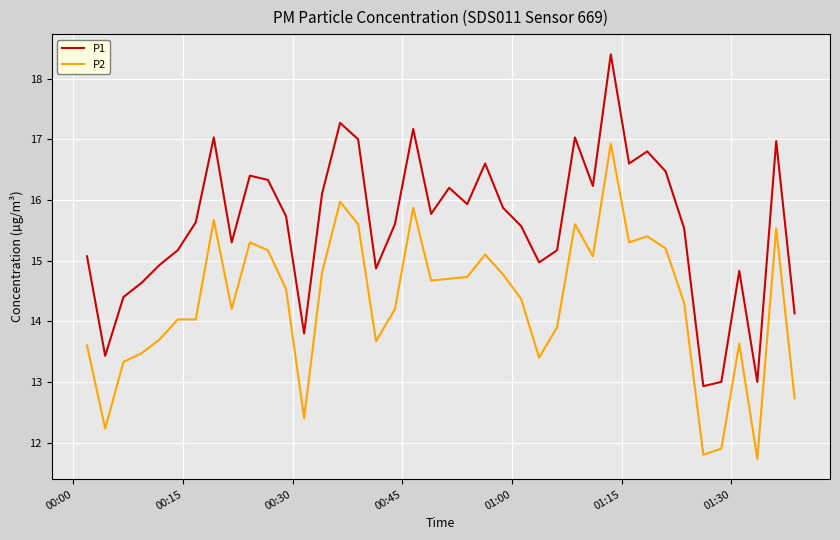

What is the difference between the maximum and minimum values in the P2 series?

5.2